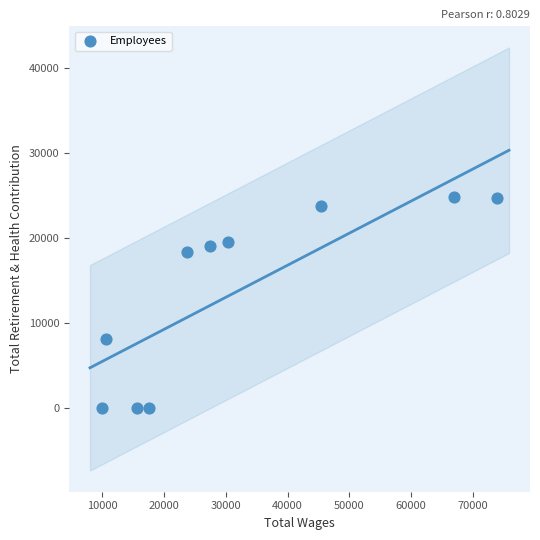

What is the range of Y values (max minus min)?

24827